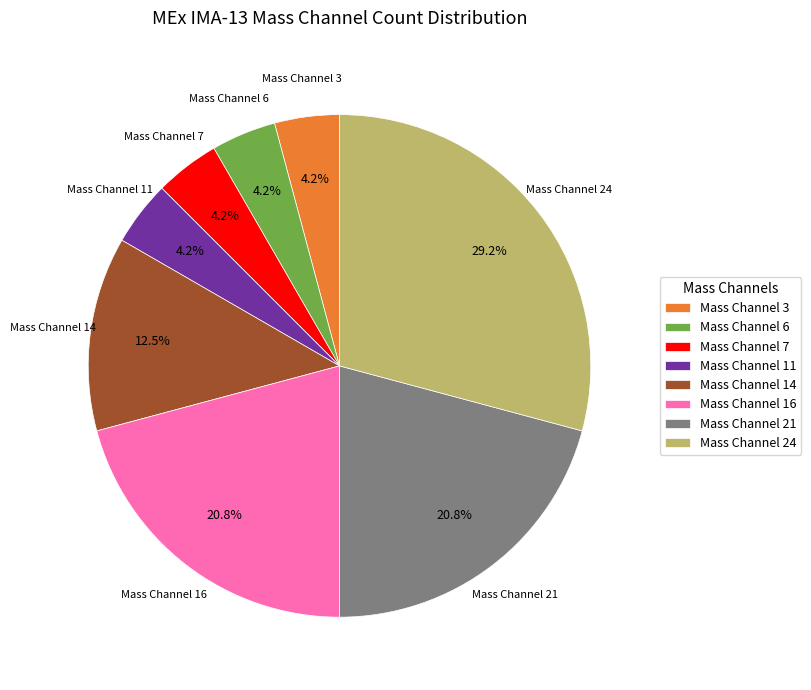

Combined, what portion of the pie is Mass Channel 14 and Mass Channel 7?

16.7%